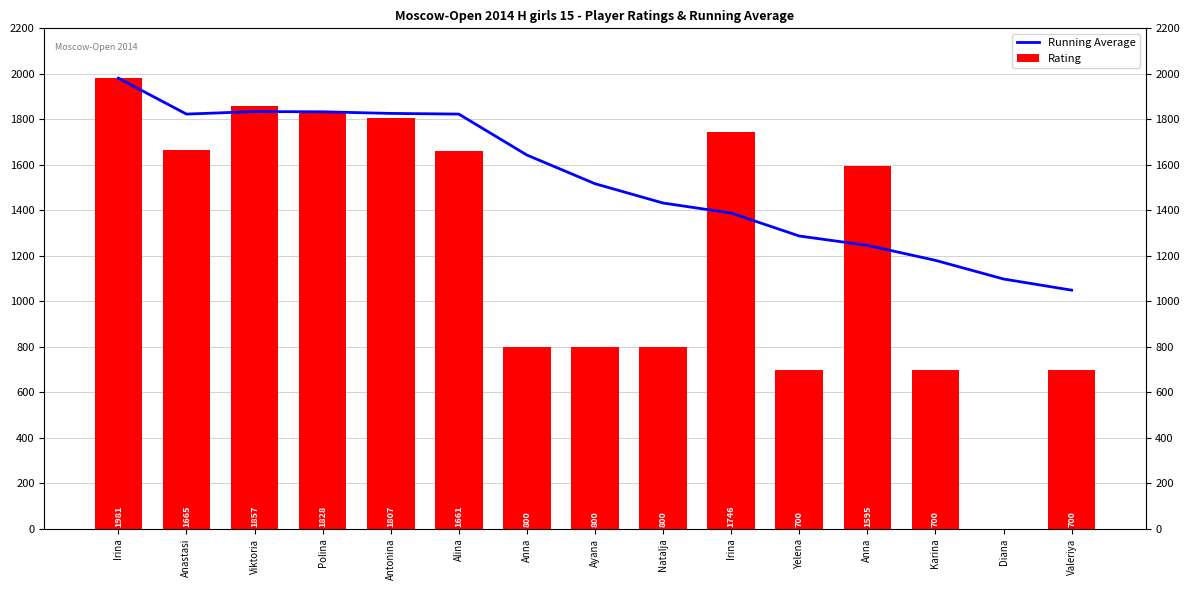

Count the number of data series in this chart.

2